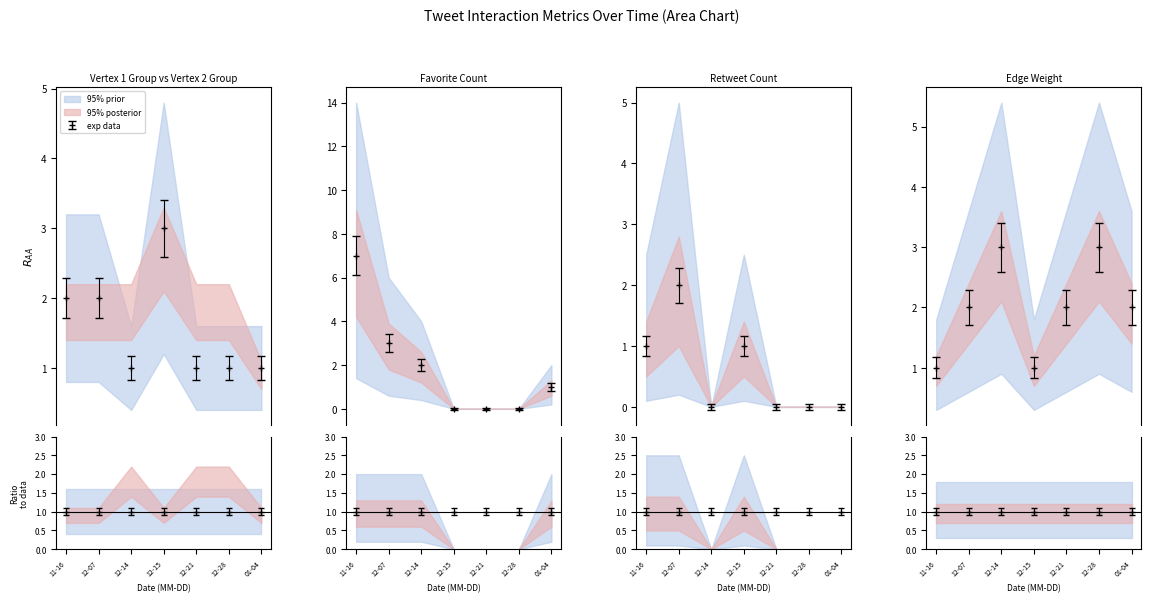

At how many categories does at least one series exceed 2?

5